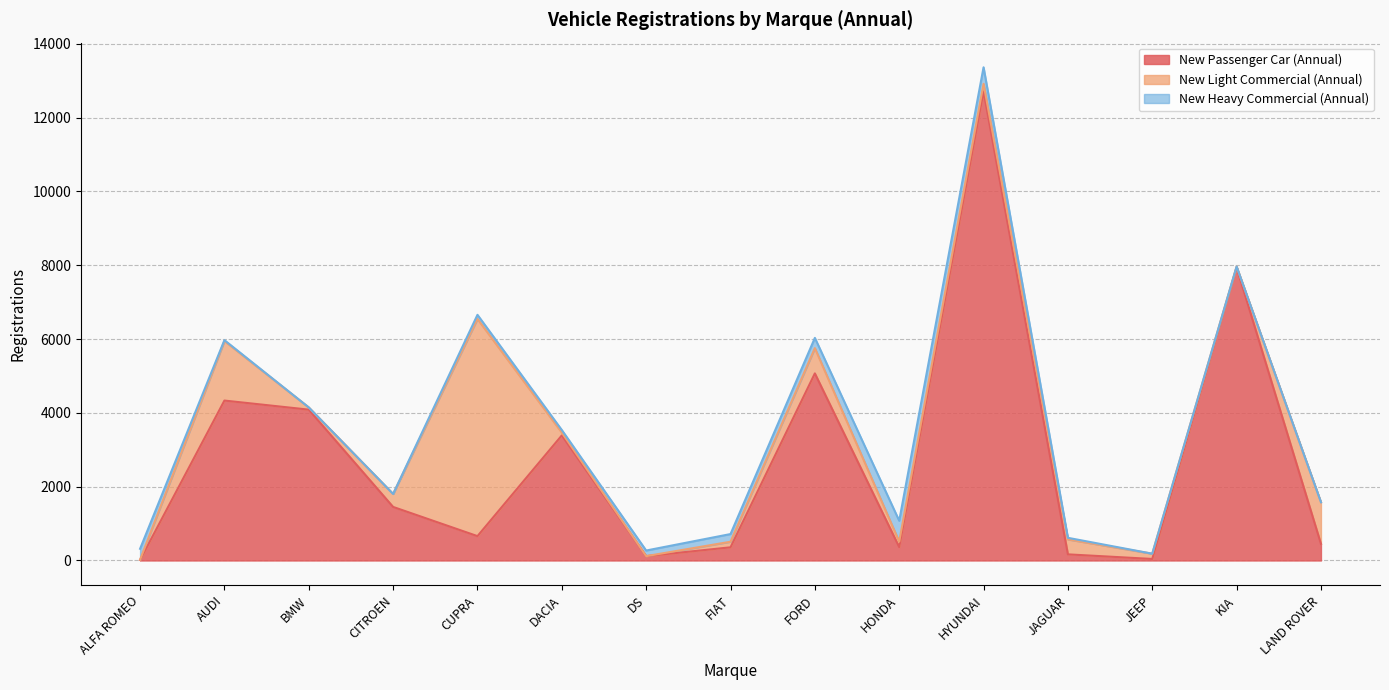

What is the difference between the second highest and second lowest values in the New Light Commercial (Annual) series?

1608